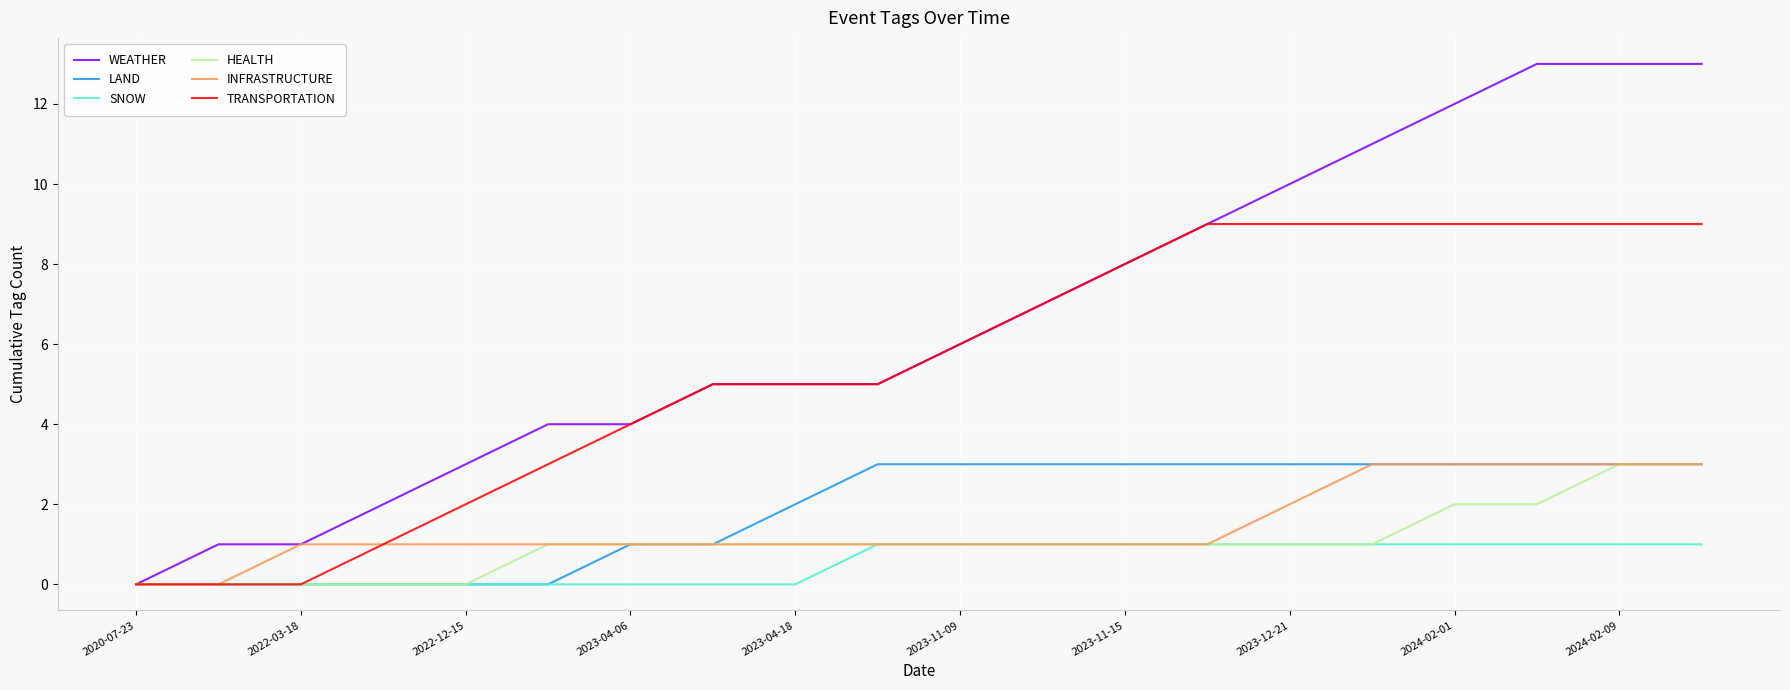

Which series has the largest total across all categories?

WEATHER